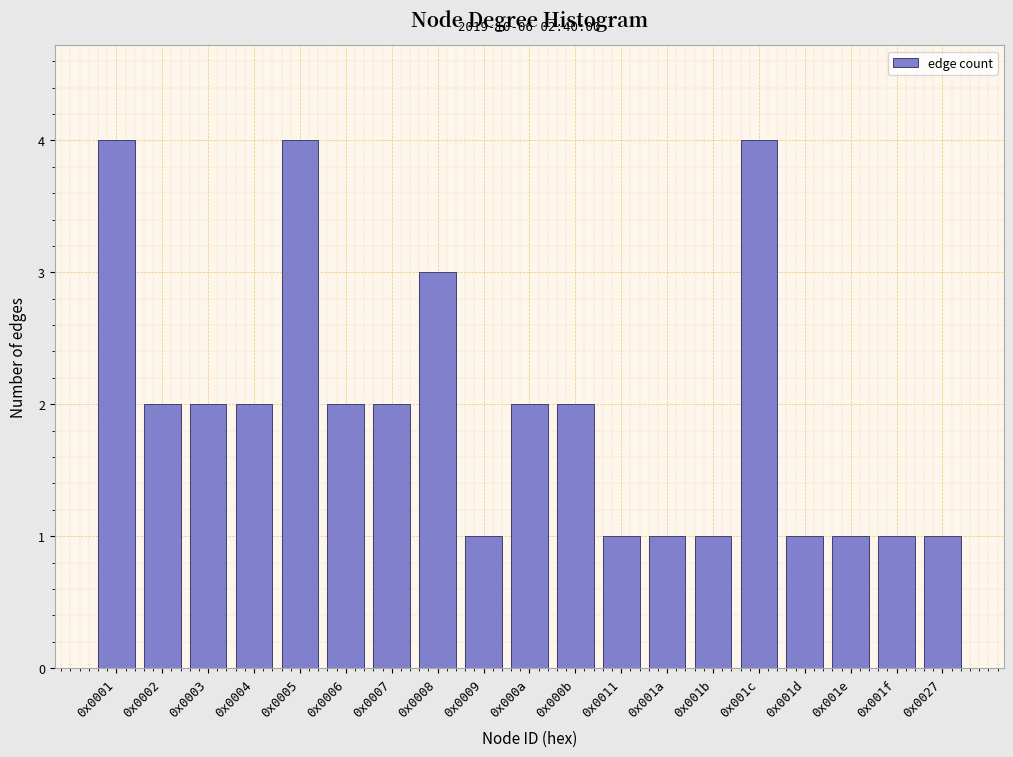

Reading left to right, extract all data points from this chart.

4	2	2	2	4	2	2	3	1	2	2	1	1	1	4	1	1	1	1